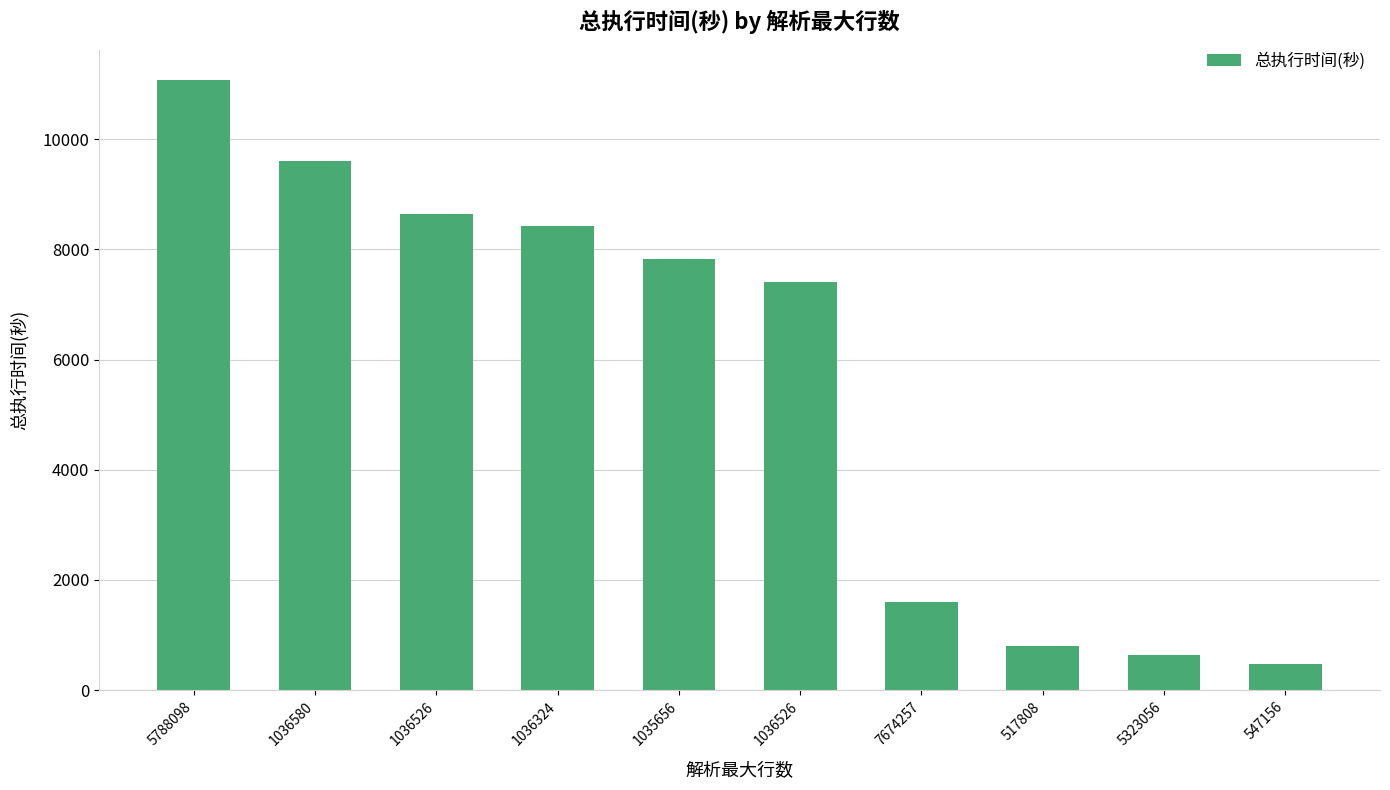

What is the maximum value shown in the chart?

11064